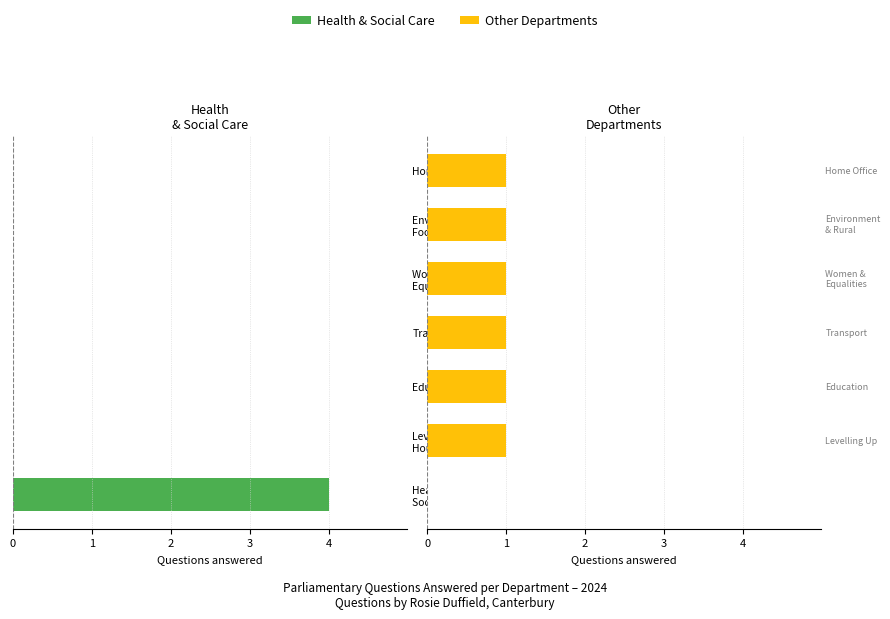

Which series has the largest total across all categories?

Other Depts